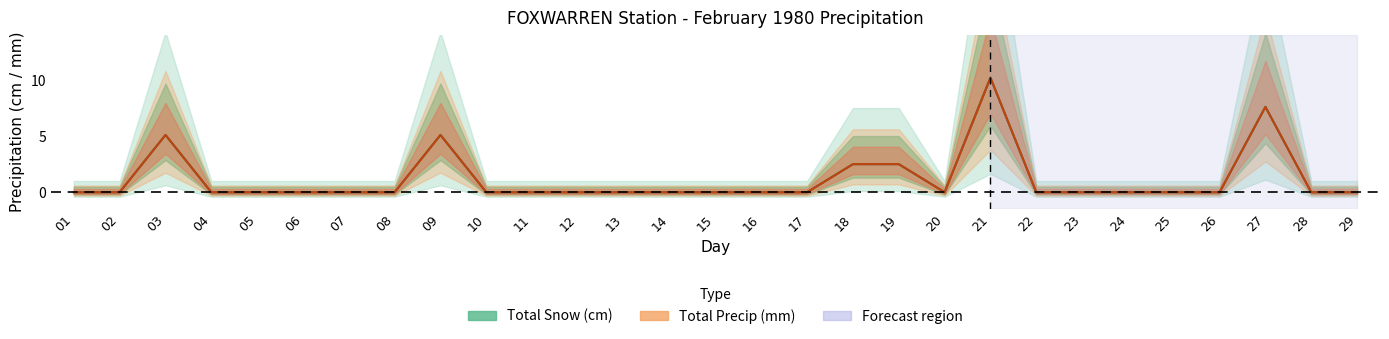

What is the maximum value shown in the chart?

10.2